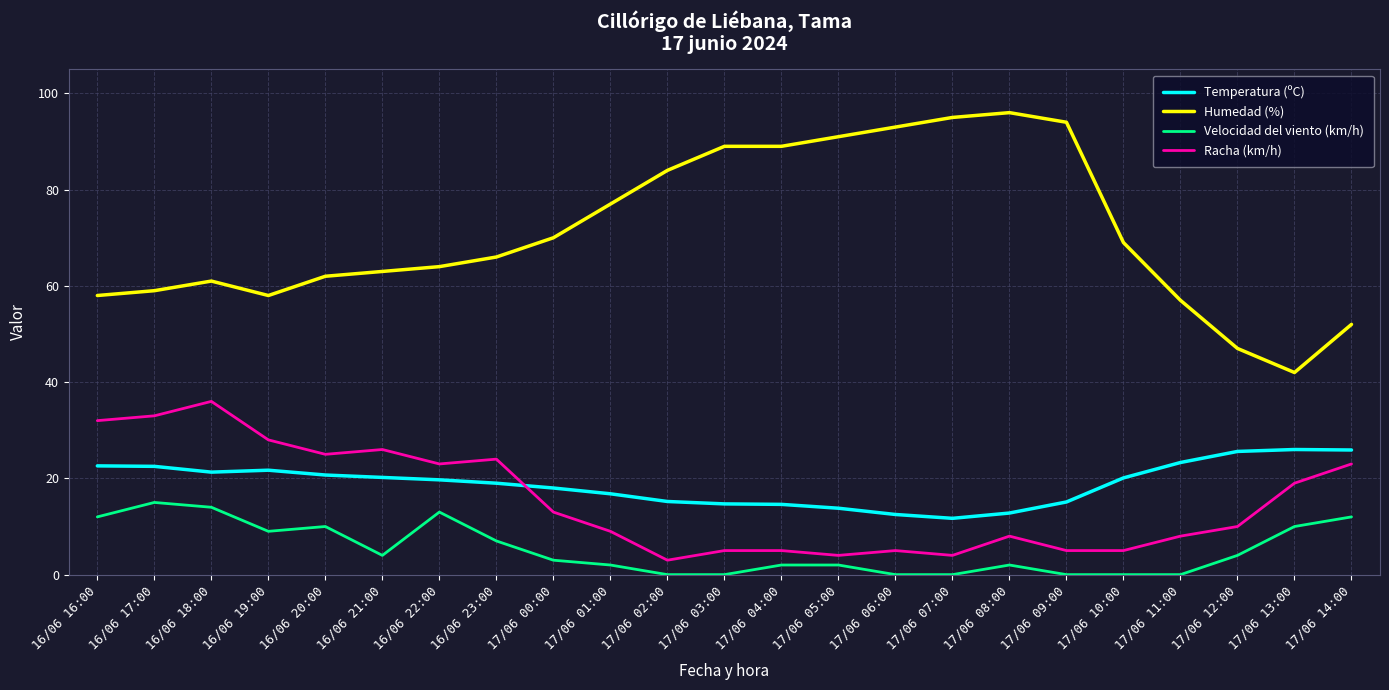

List the series in order of their peak value, highest first.

Humedad (%), Racha (km/h), Temperatura (ºC), Velocidad del viento (km/h)